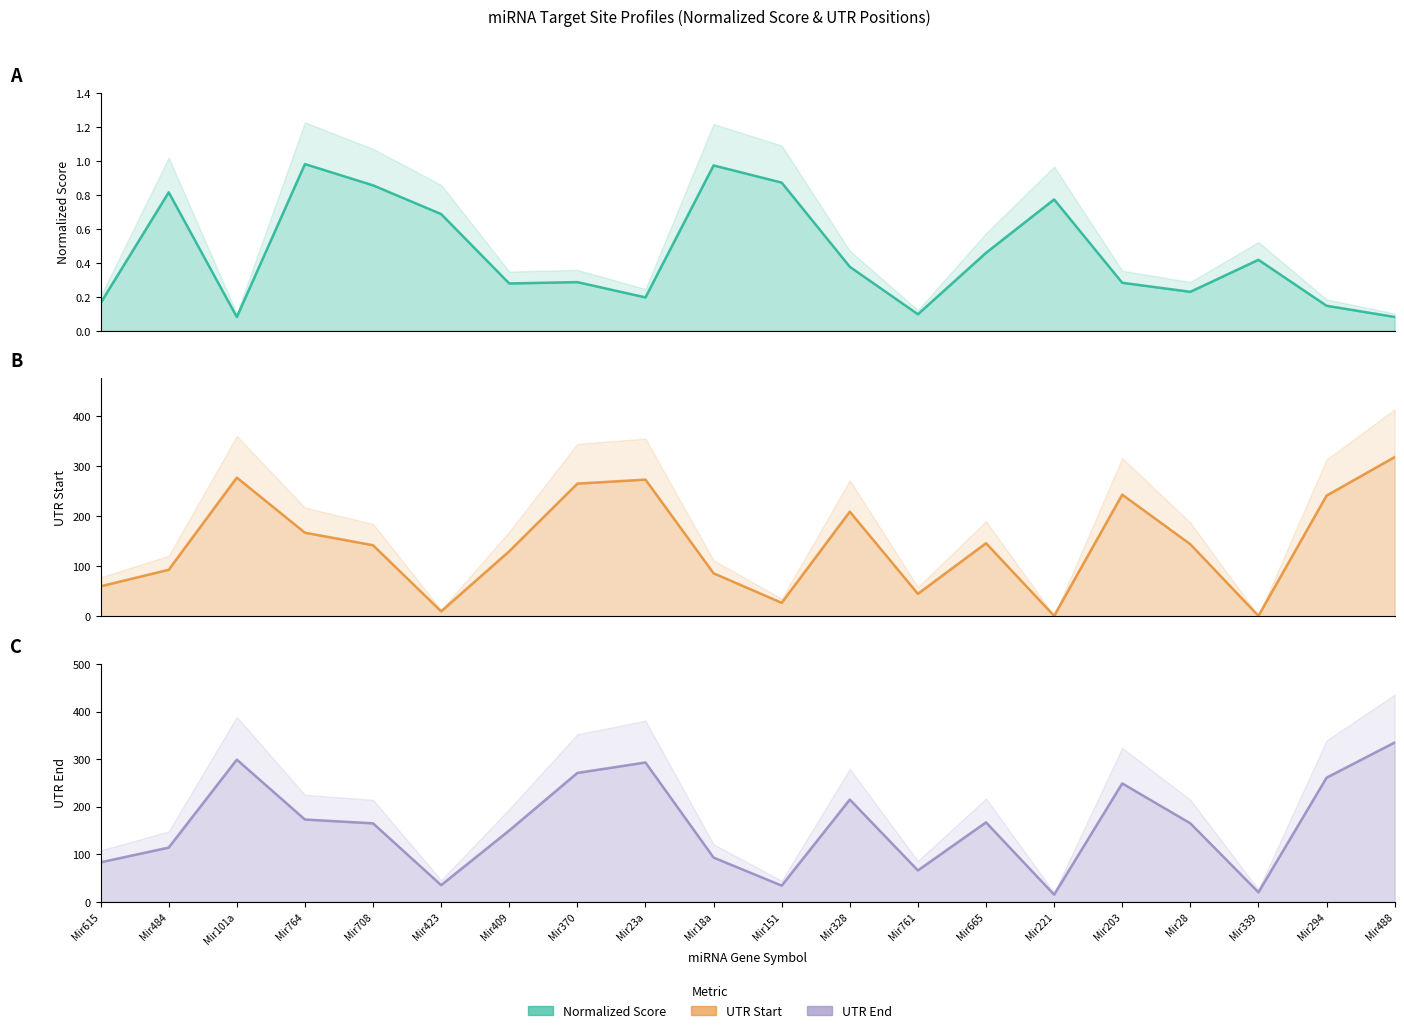

What is the label of the 3rd point from the left?

Mir101a